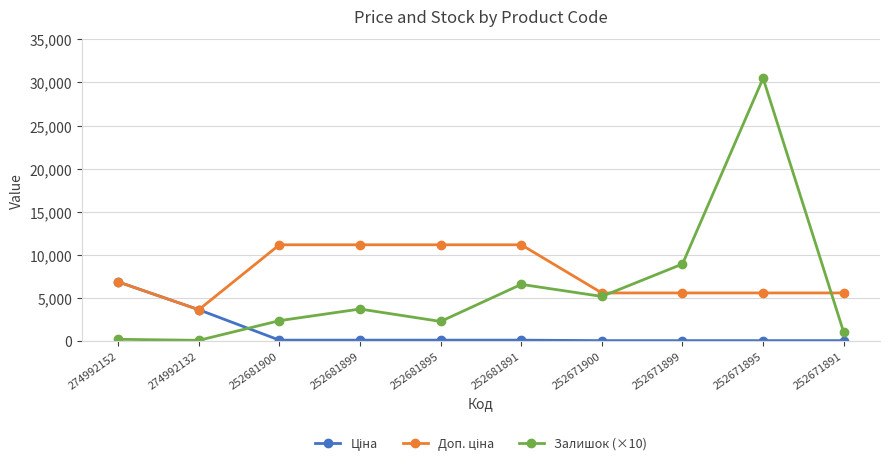

Which series has the widest spread of values?

Залишок (×10)